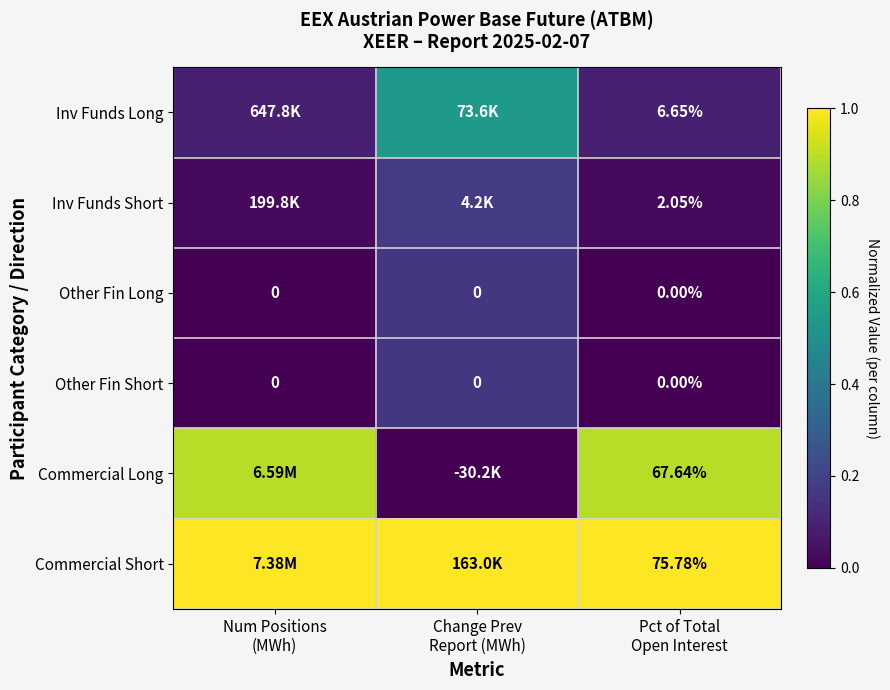

Where is Inv Funds Long nearest to the value 0?

Num Positions (MWh)